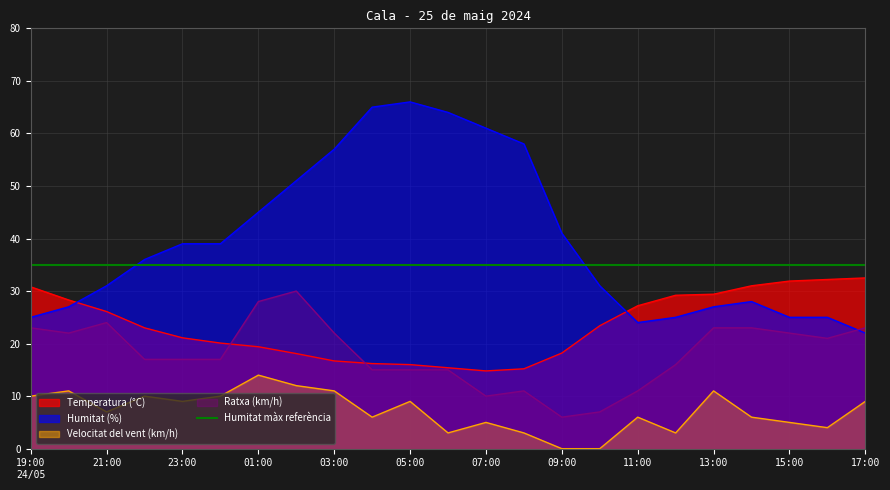

What is the difference between the Temperatura (°C) values at 23:00 and 00:00?

1.0